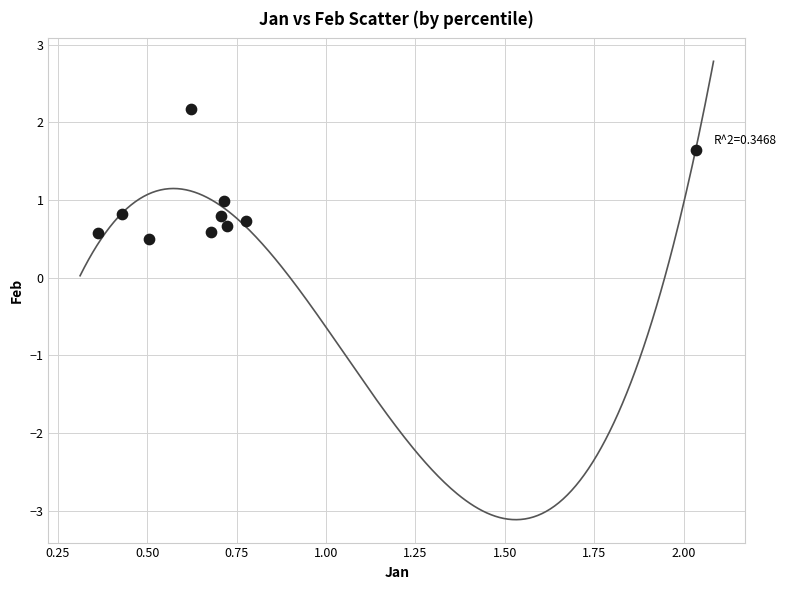

What is the average Y value?

0.9